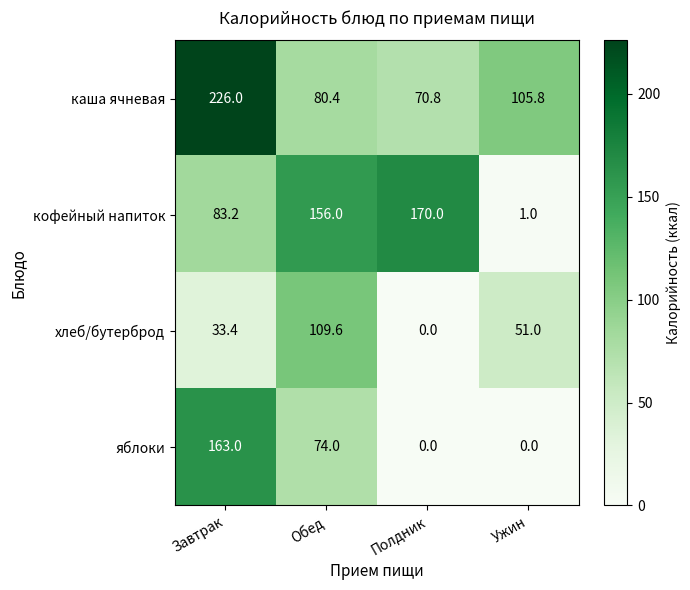

Read the яблоки value at Завтрак.

163.0